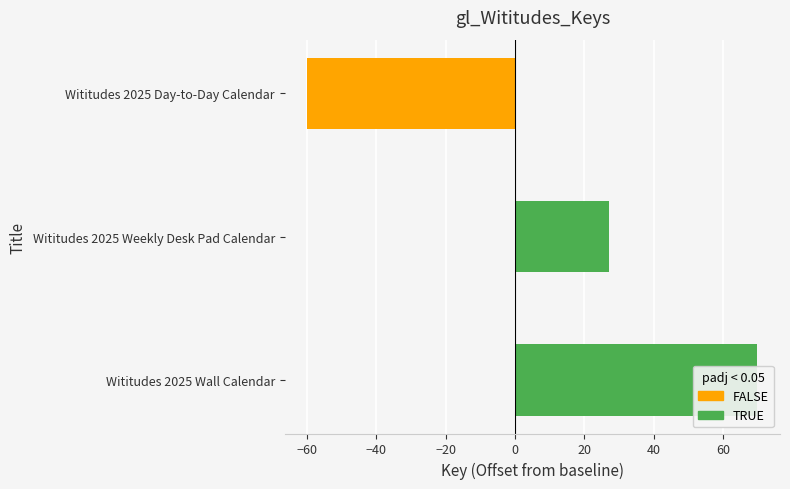

Reading right to left, what are all the values shown in this chart?

Wititudes 2025 Day-to-Day Calendar=-60	Wititudes 2025 Weekly Desk Pad Calendar=27	Wititudes 2025 Wall Calendar=70